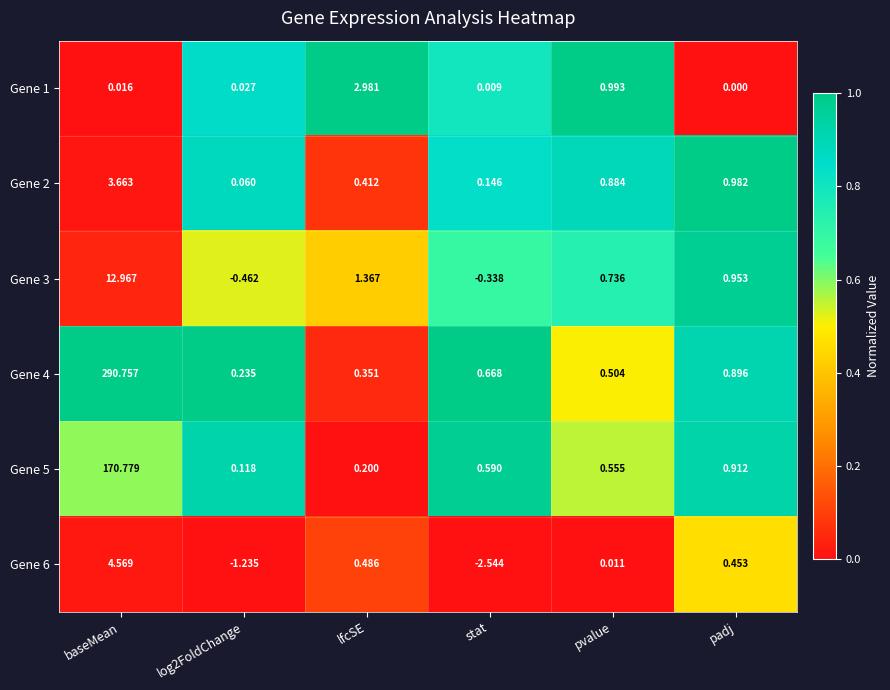

At which category is the sum across all series the highest?

baseMean